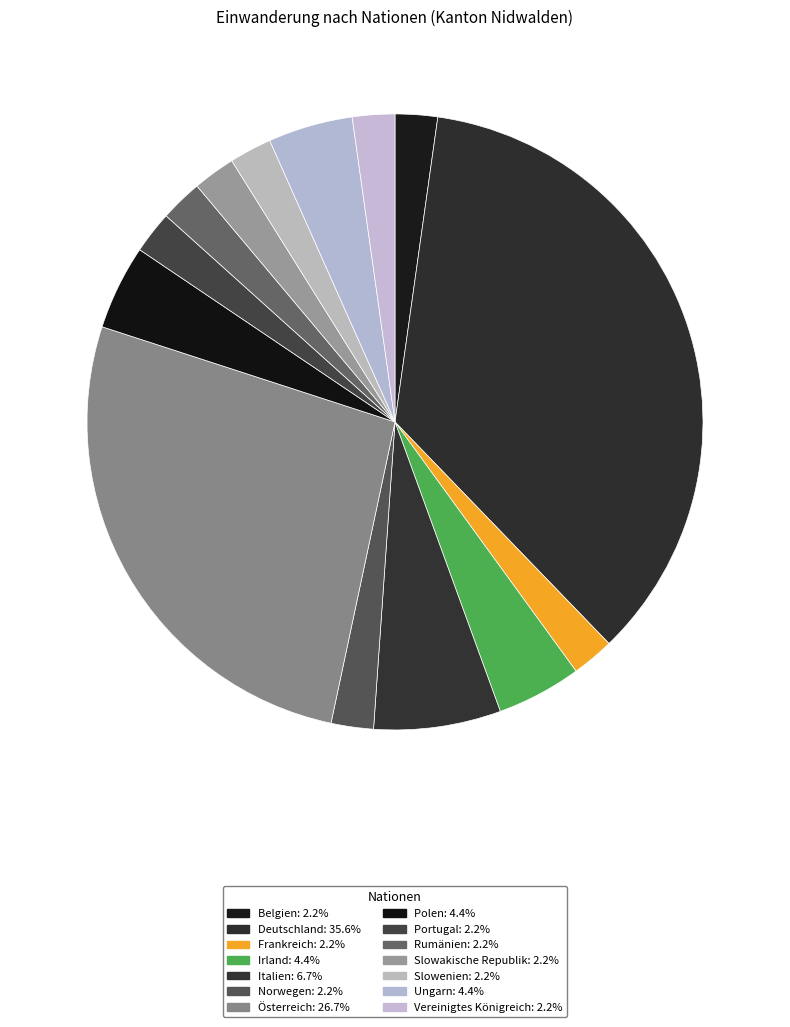

Rank the categories by value from lowest to highest.

Belgien, Frankreich, Norwegen, Portugal, Rumänien, Slowakische Republik, Slowenien, Vereinigtes Königreich, Irland, Polen, Ungarn, Italien, Österreich, Deutschland